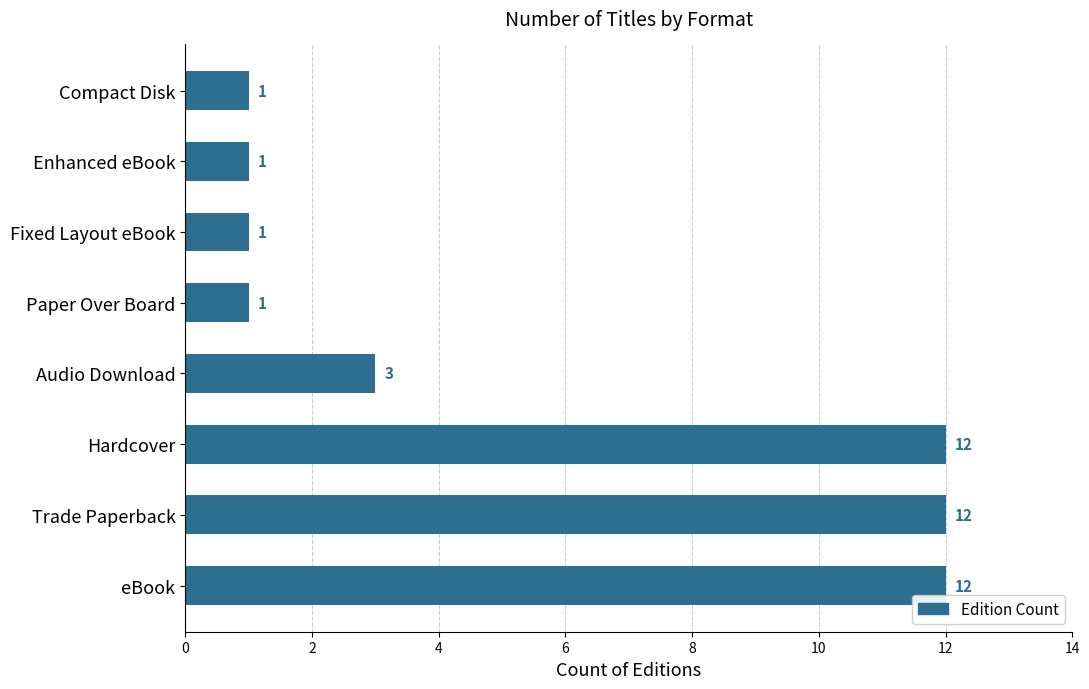

How many values are between 1 and 12?

8